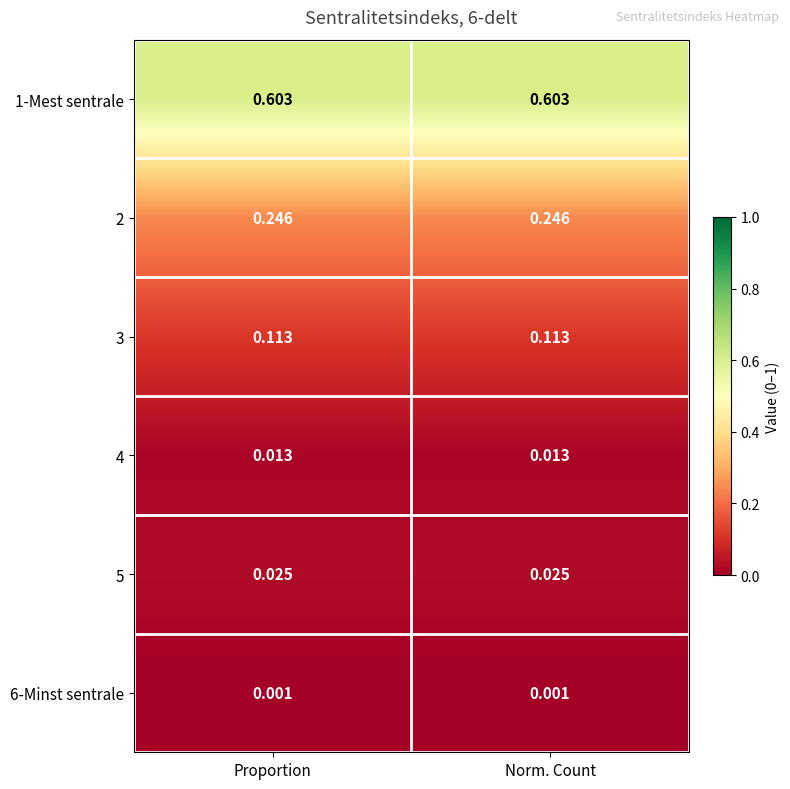

Is the value of 3 at Norm. Count greater than the value of 6-Minst sentrale at Norm. Count?

Yes